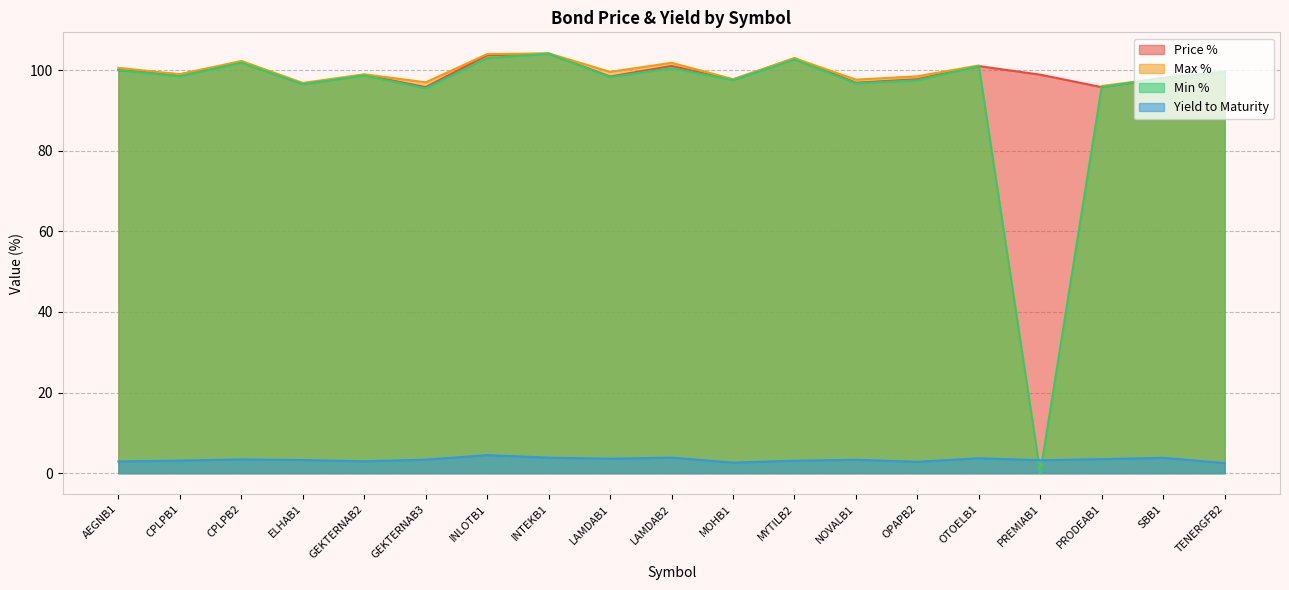

What is the total value across all series at CPLPB1?

299.6